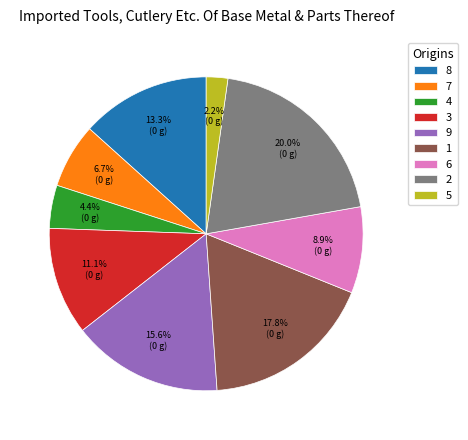

Which has a higher value, 3 or 9?

9